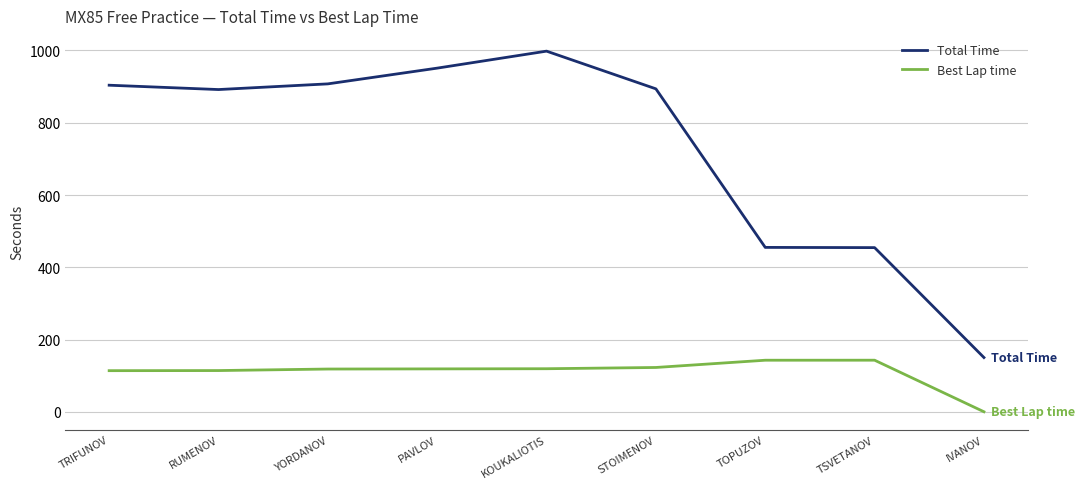

What position from the left is RUMENOV?

2